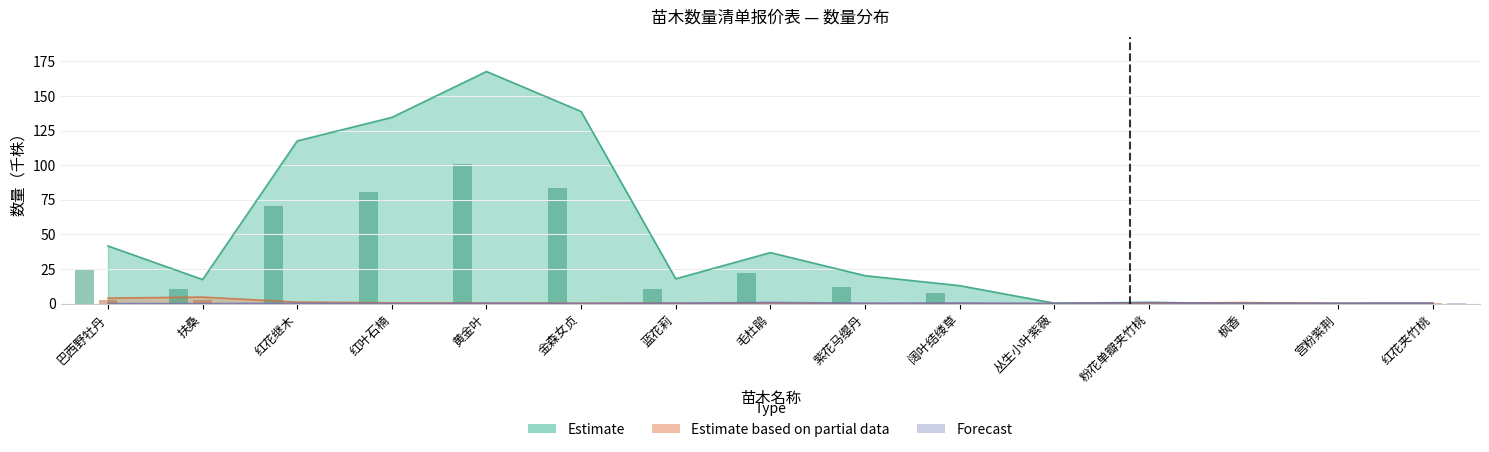

At which category is the sum across all series the highest?

黄金叶